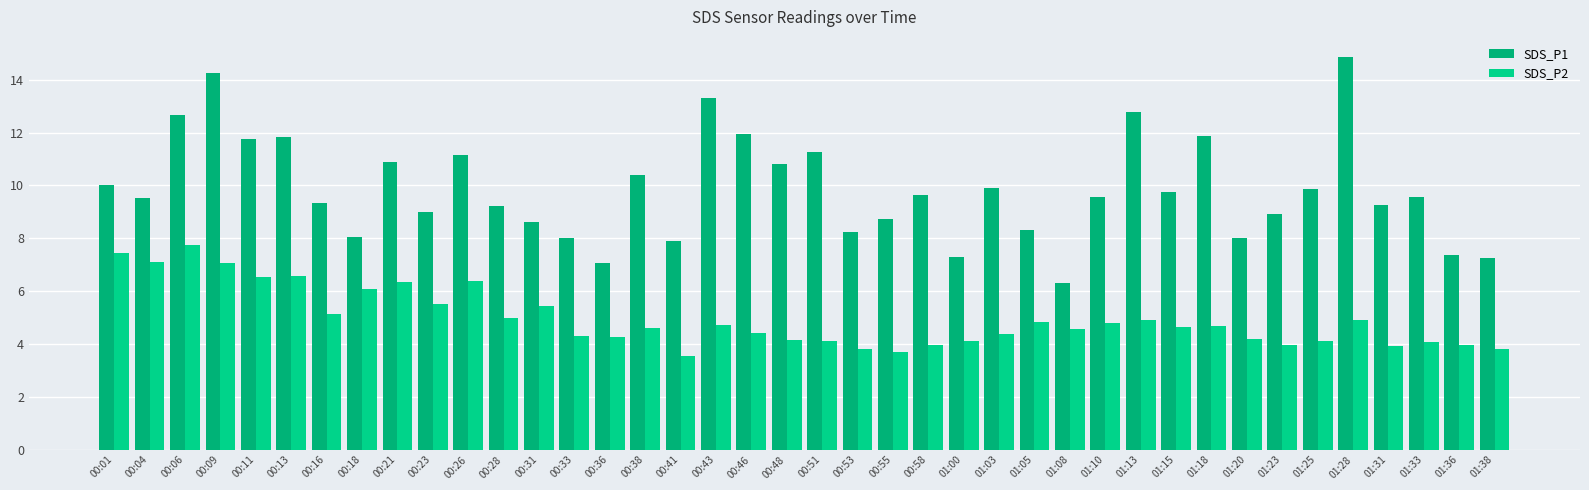

Which category has the lowest value in the SDS_P1 series?

01:08